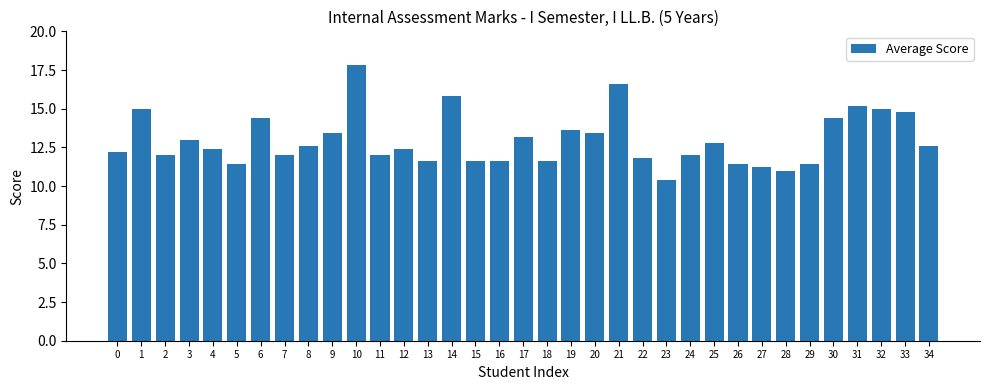

How many distinct data groups are displayed?

1